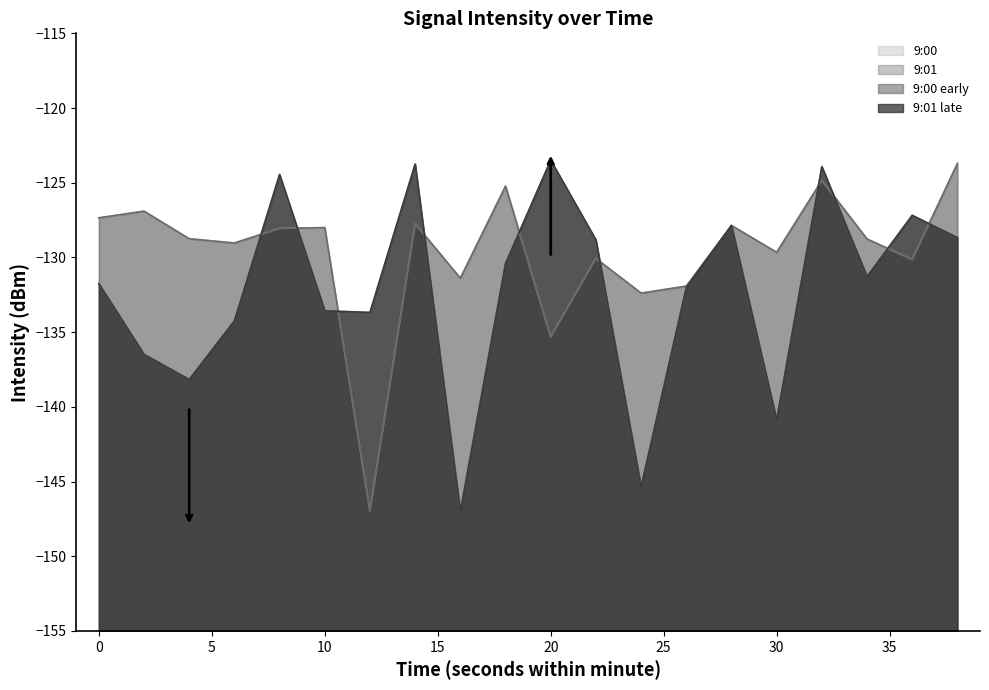

Does the chart display data point markers on the line(s)?

No